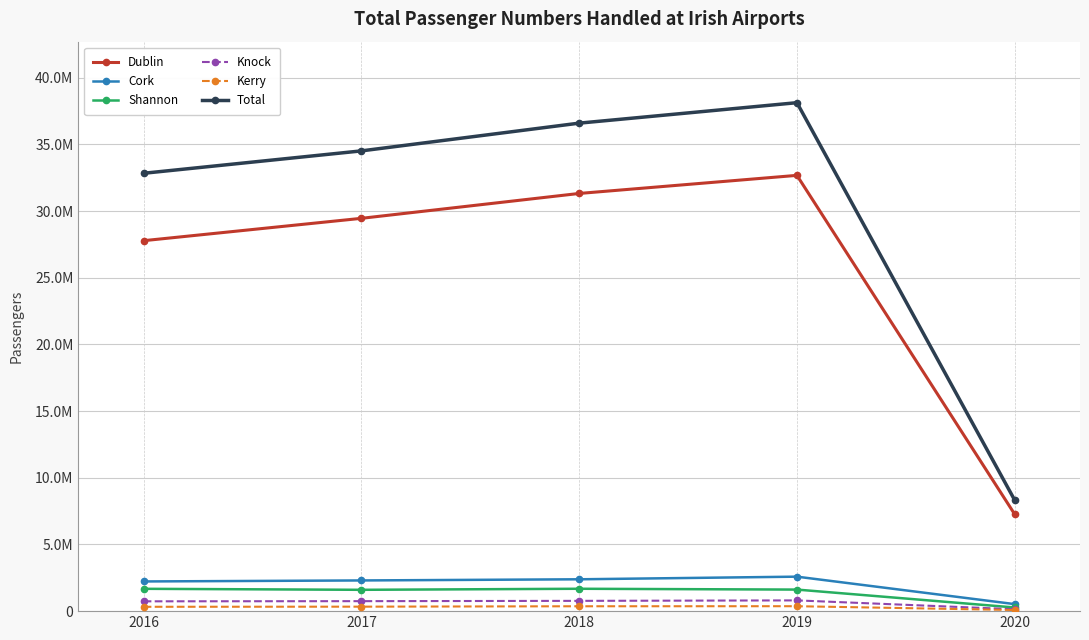

True or false: Cork and Knock intersect in this chart.

False